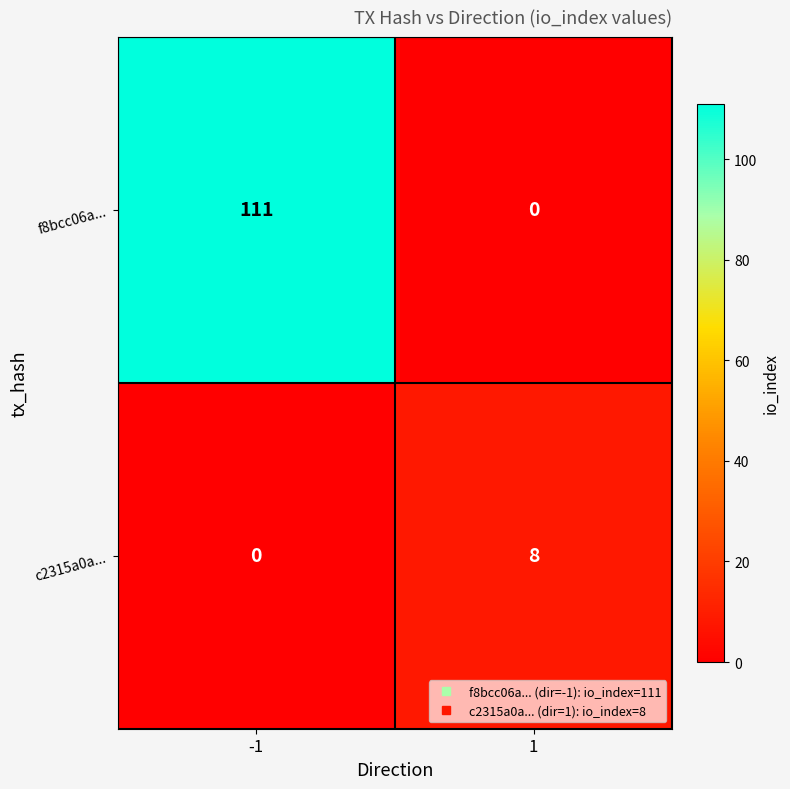

Between -1 and 1, which series saw the biggest shift?

f8bcc06a...